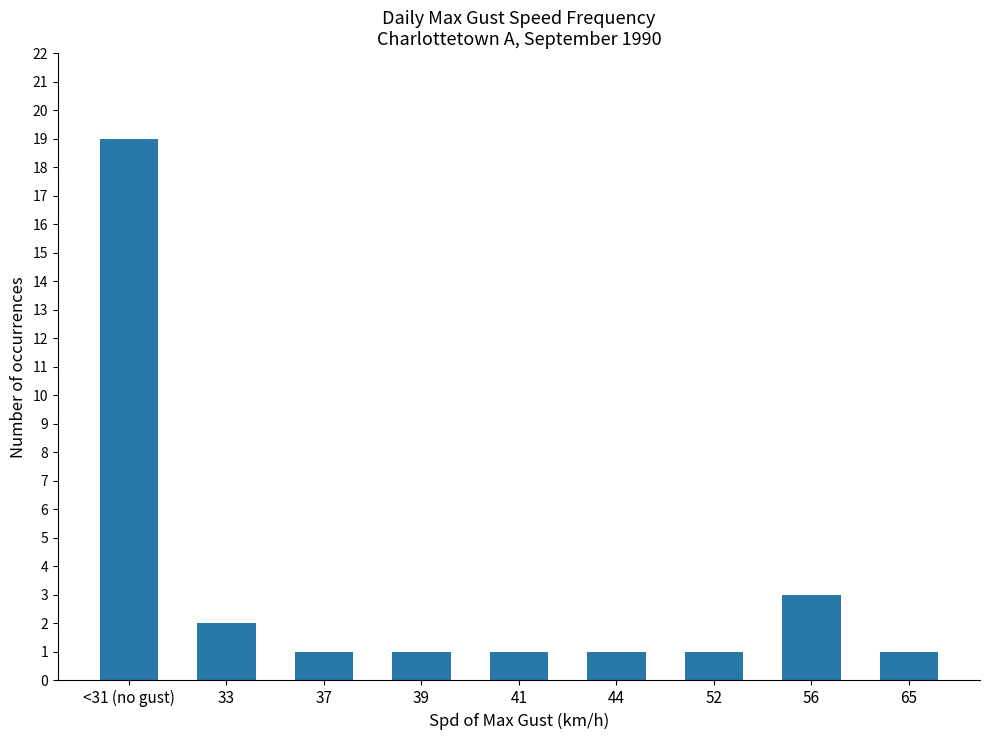

Reading left to right, list all the values displayed in this chart.

<31 (no gust)=19	33=2	37=1	39=1	41=1	44=1	52=1	56=3	65=1